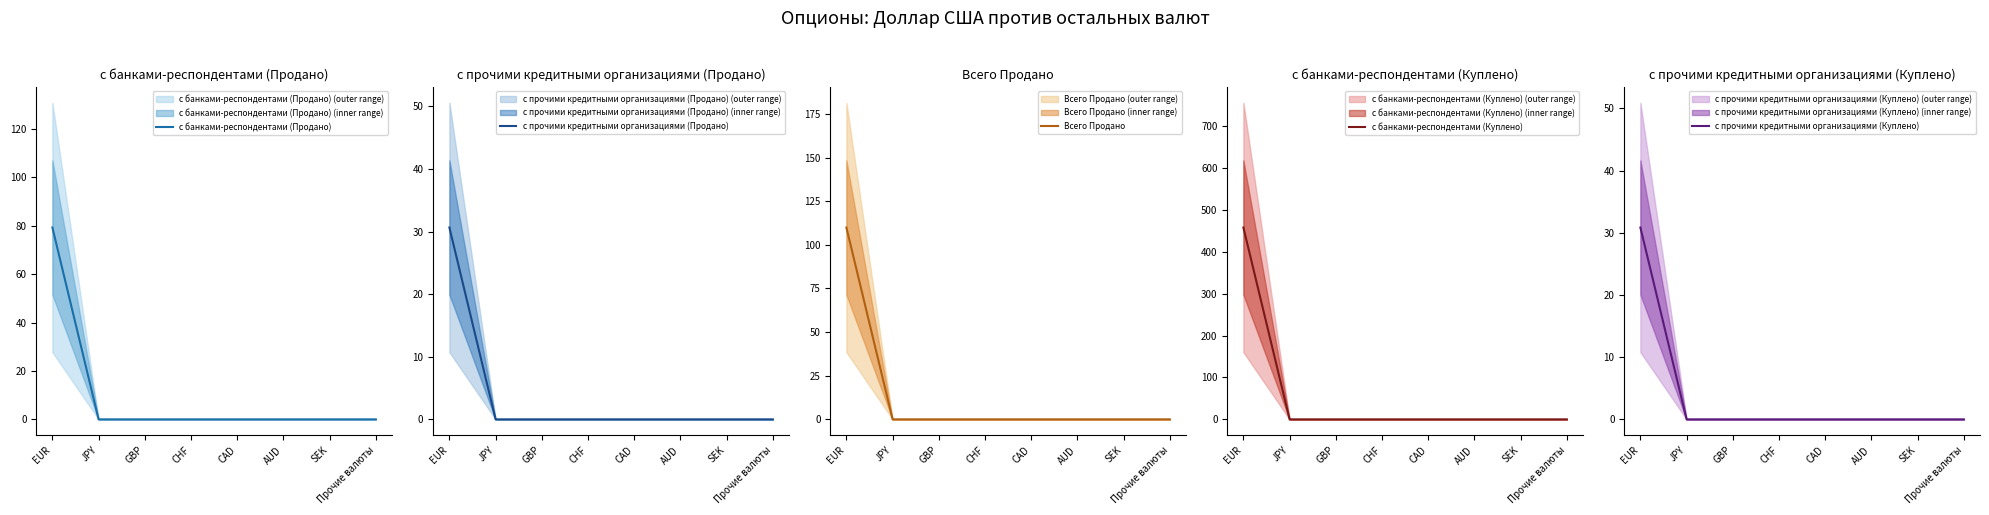

True or false: Всего Продано and с прочими кредитными организациями (Куплено) intersect in this chart.

False